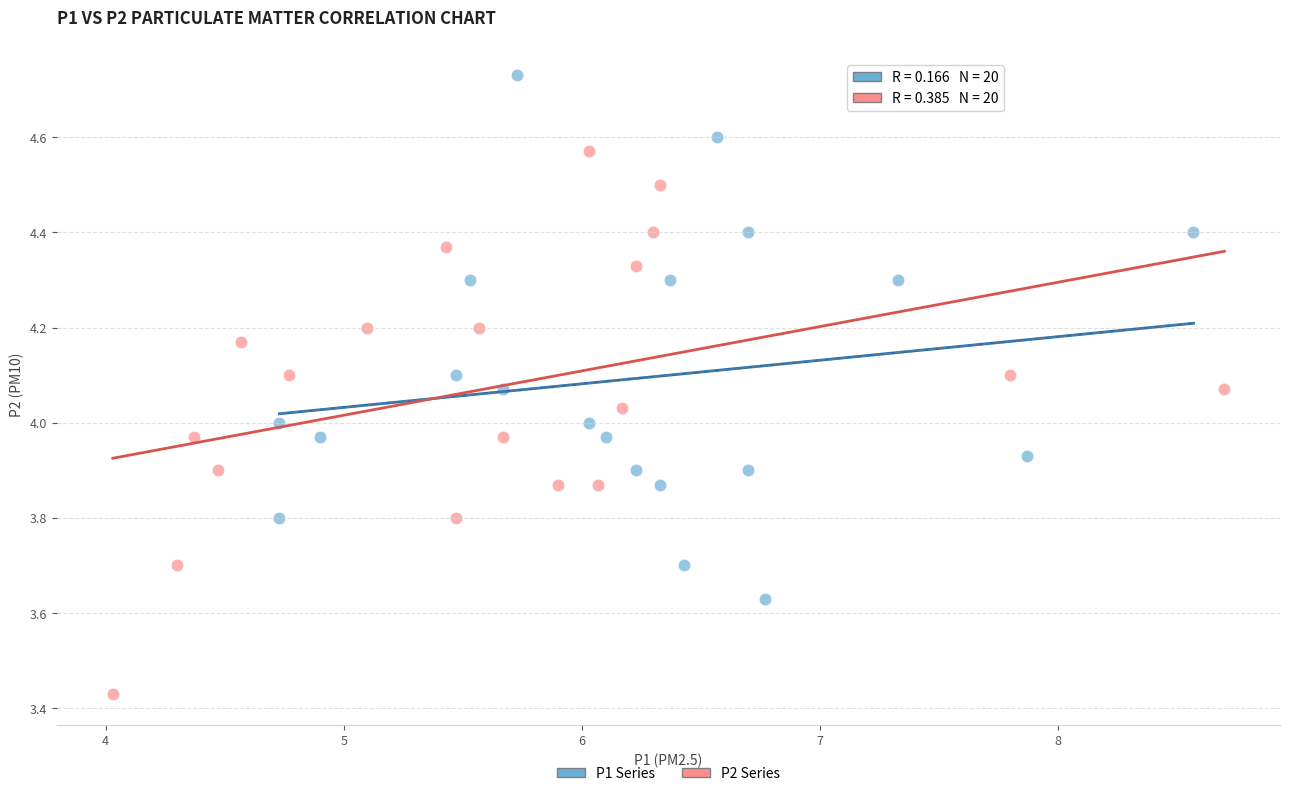

What are all the series names shown in the legend?

P1 Series, P2 Series